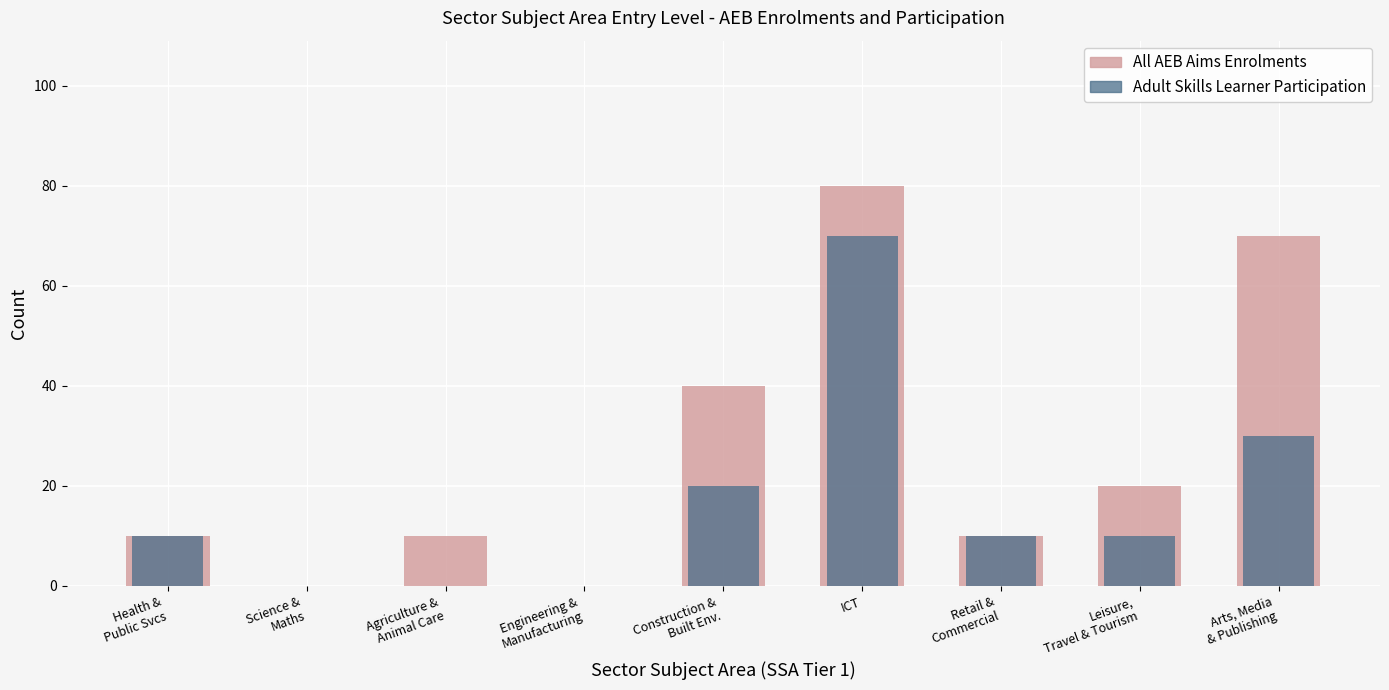

At which label does All AEB Learner Participation reach its peak?

Information and Communication Technology